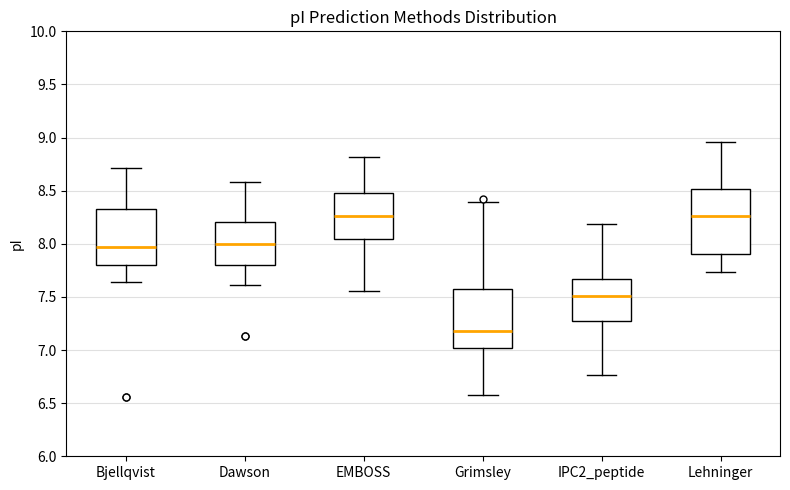

Reading left to right, transcribe this box plot: for each box, give where its median line is, the range the box spans, and where its two whiskers end, as read against the y-axis. The values are not printed on the chart, so give them approximately, as read against the axis.

Bjellqvist: median 7.95, box 7.80 to 8.35, whiskers 7.65 to 8.70
Dawson: median 8.00, box 7.80 to 8.20, whiskers 7.60 to 8.60
EMBOSS: median 8.25, box 8.05 to 8.50, whiskers 7.55 to 8.80
Grimsley: median 7.20, box 7.00 to 7.60, whiskers 6.60 to 8.40
IPC2_peptide: median 7.50, box 7.30 to 7.65, whiskers 6.75 to 8.20
Lehninger: median 8.25, box 7.90 to 8.50, whiskers 7.75 to 8.95